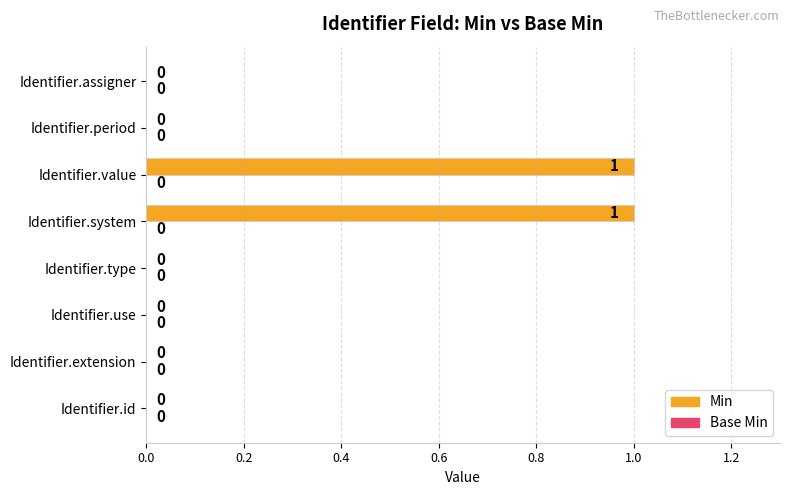

Which has a higher value, Identifier.system or Identifier.id?

Identifier.system